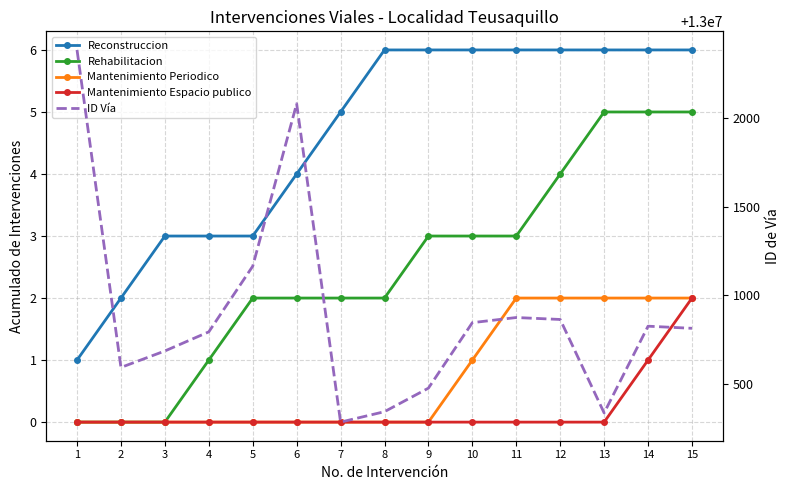

What is the sum of the Rehabilitacion values at 4 and 12?

5